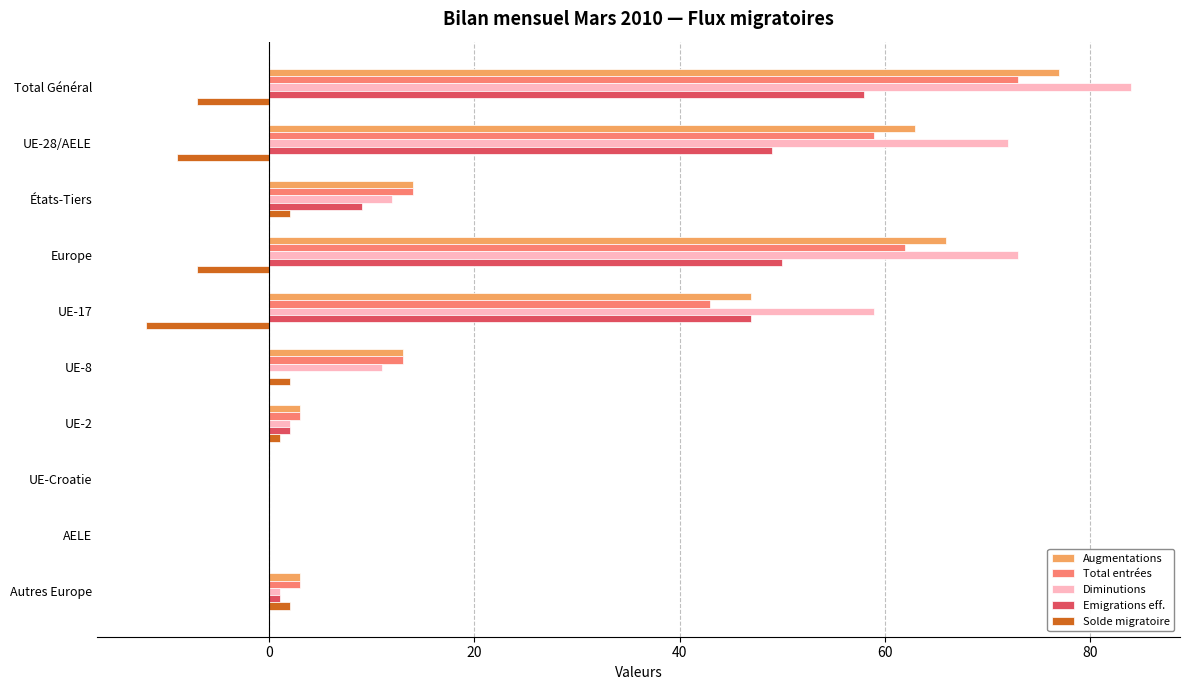

Which category has the highest value in the Emigrations eff. series?

Total Général